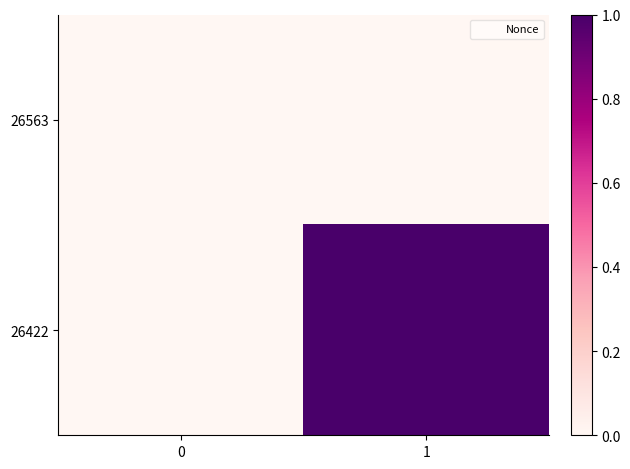

Reading left to right, what are all the values shown in this chart?

26563: 0=0	1=0
26422: 0=0	1=1